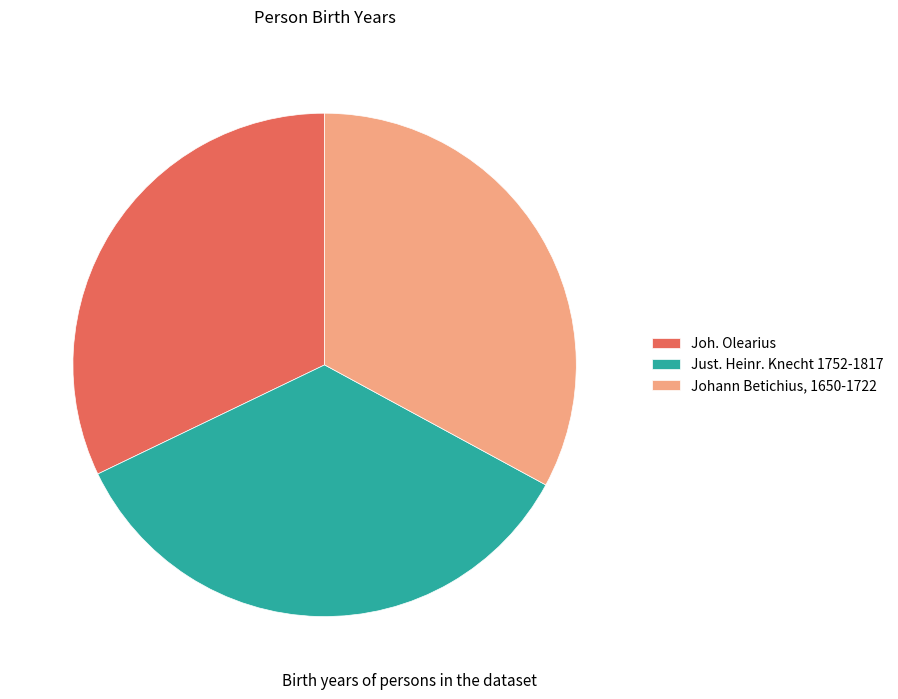

Is there any slice that represents more than half of the pie?

No